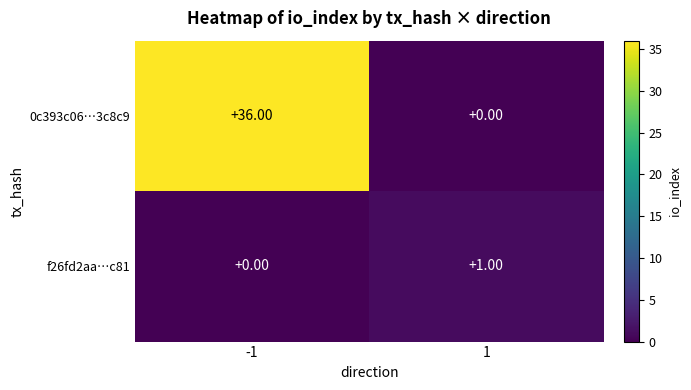

Between -1 and 1, which series saw the biggest shift?

0c393c06…3c8c9